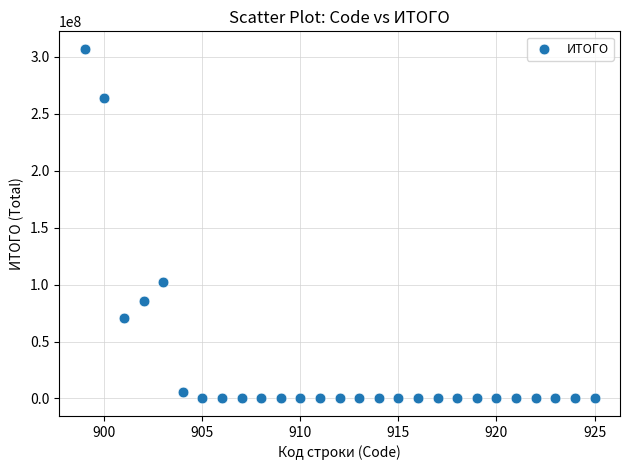

What Y value in the scatter plot is closest to 153466159?

102042500.0